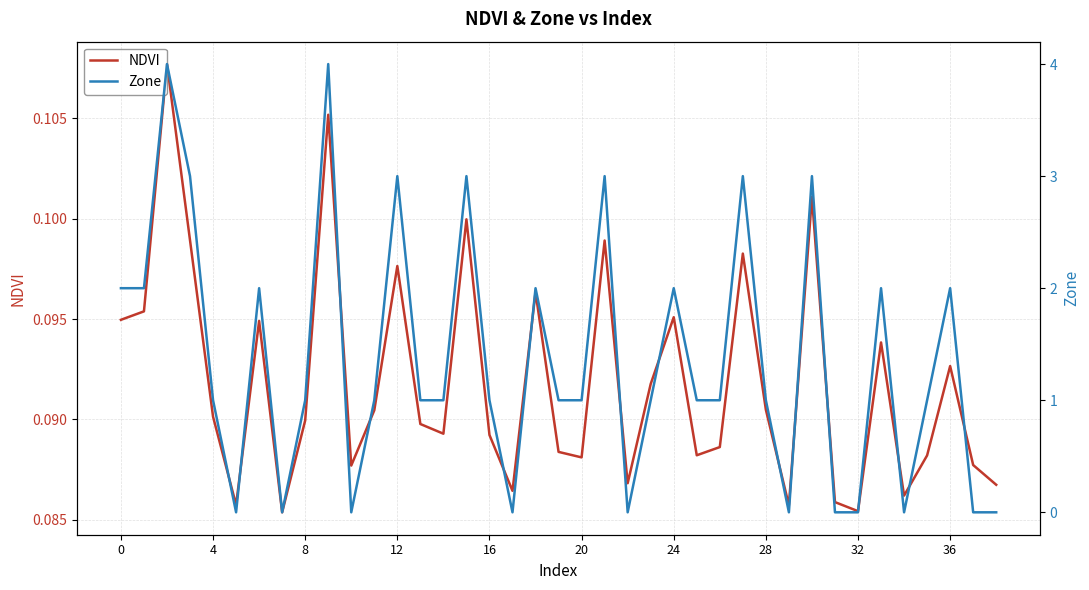

What is the difference between the second highest and minimum values in the Zone series?

4.0